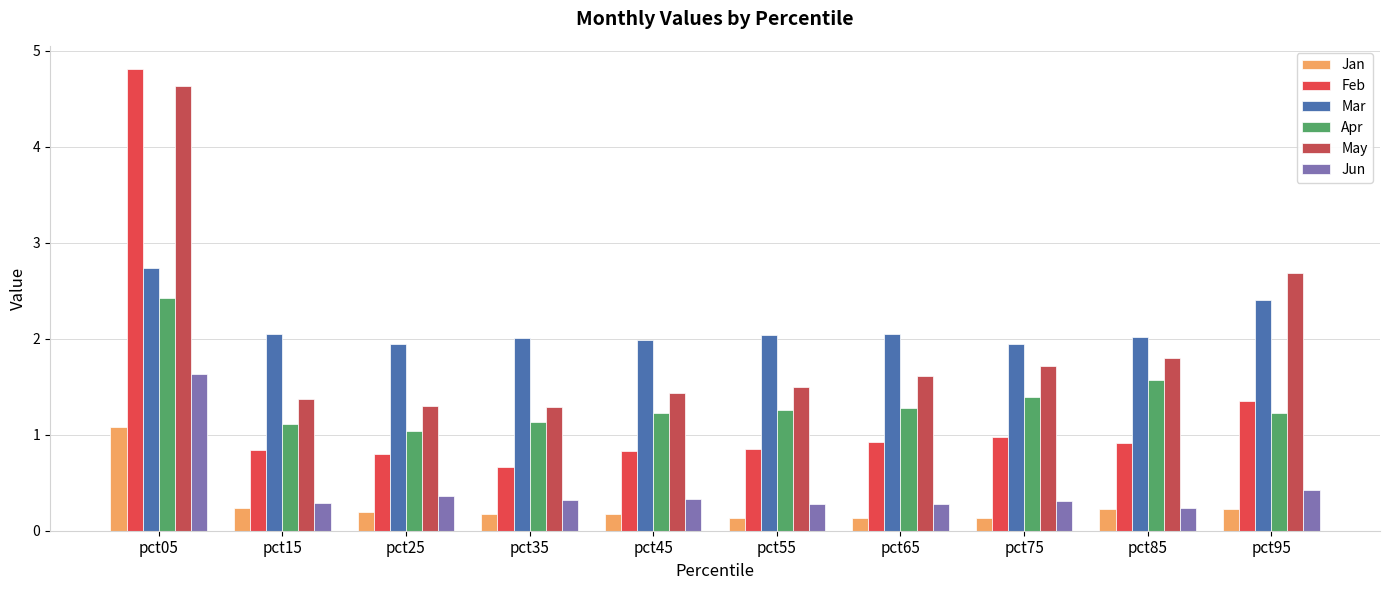

The May series shows 2.3 at pct35. True or false?

False